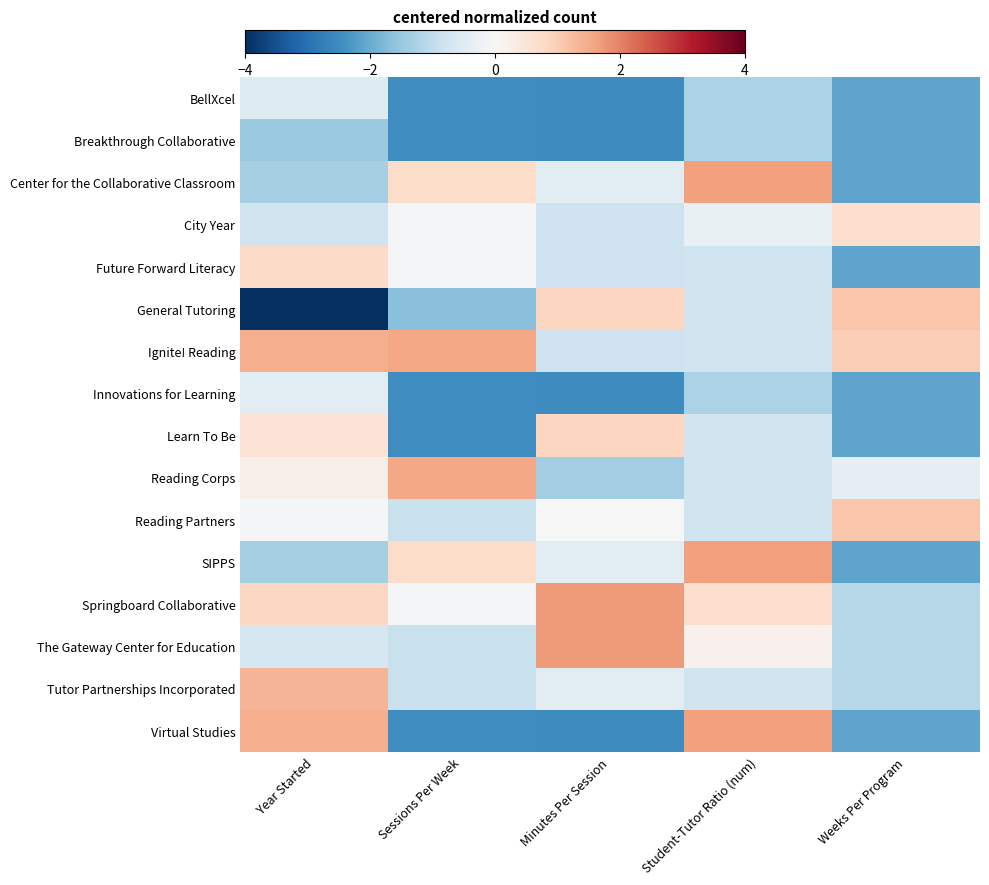

Reading left to right, what are all the values shown in this chart?

BellXcel: Year Started=-0.5	Sessions Per Week=-2.5	Minutes Per Session=-2.5	Student-Tutor Ratio (num)=-1.3	Weeks Per Program=-2.1
Breakthrough Collaborative: Year Started=-1.5	Sessions Per Week=-2.5	Minutes Per Session=-2.5	Student-Tutor Ratio (num)=-1.3	Weeks Per Program=-2.1
Center for the Collaborative Classroom: Year Started=-1.3	Sessions Per Week=0.7	Minutes Per Session=-0.4	Student-Tutor Ratio (num)=1.6	Weeks Per Program=-2.1
City Year: Year Started=-0.8	Sessions Per Week=-0.1	Minutes Per Session=-0.8	Student-Tutor Ratio (num)=-0.3	Weeks Per Program=0.7
Future Forward Literacy: Year Started=0.8	Sessions Per Week=-0.1	Minutes Per Session=-0.8	Student-Tutor Ratio (num)=-0.8	Weeks Per Program=-2.1
General Tutoring: Year Started=-4.0	Sessions Per Week=-1.7	Minutes Per Session=0.9	Student-Tutor Ratio (num)=-0.8	Weeks Per Program=1.1
Ignite! Reading: Year Started=1.4	Sessions Per Week=1.5	Minutes Per Session=-0.8	Student-Tutor Ratio (num)=-0.8	Weeks Per Program=1.0
Innovations for Learning: Year Started=-0.5	Sessions Per Week=-2.5	Minutes Per Session=-2.5	Student-Tutor Ratio (num)=-1.3	Weeks Per Program=-2.1
Learn To Be: Year Started=0.6	Sessions Per Week=-2.5	Minutes Per Session=0.9	Student-Tutor Ratio (num)=-0.8	Weeks Per Program=-2.1
Reading Corps: Year Started=0.2	Sessions Per Week=1.5	Minutes Per Session=-1.4	Student-Tutor Ratio (num)=-0.8	Weeks Per Program=-0.4
Reading Partners: Year Started=-0.0	Sessions Per Week=-0.9	Minutes Per Session=0.0	Student-Tutor Ratio (num)=-0.8	Weeks Per Program=1.1
SIPPS: Year Started=-1.3	Sessions Per Week=0.7	Minutes Per Session=-0.4	Student-Tutor Ratio (num)=1.6	Weeks Per Program=-2.1
Springboard Collaborative: Year Started=0.8	Sessions Per Week=-0.1	Minutes Per Session=1.7	Student-Tutor Ratio (num)=0.7	Weeks Per Program=-1.2
The Gateway Center for Education: Year Started=-0.7	Sessions Per Week=-0.9	Minutes Per Session=1.7	Student-Tutor Ratio (num)=0.2	Weeks Per Program=-1.2
Tutor Partnerships Incorporated: Year Started=1.4	Sessions Per Week=-0.9	Minutes Per Session=-0.4	Student-Tutor Ratio (num)=-0.8	Weeks Per Program=-1.2
Virtual Studies: Year Started=1.4	Sessions Per Week=-2.5	Minutes Per Session=-2.5	Student-Tutor Ratio (num)=1.6	Weeks Per Program=-2.1